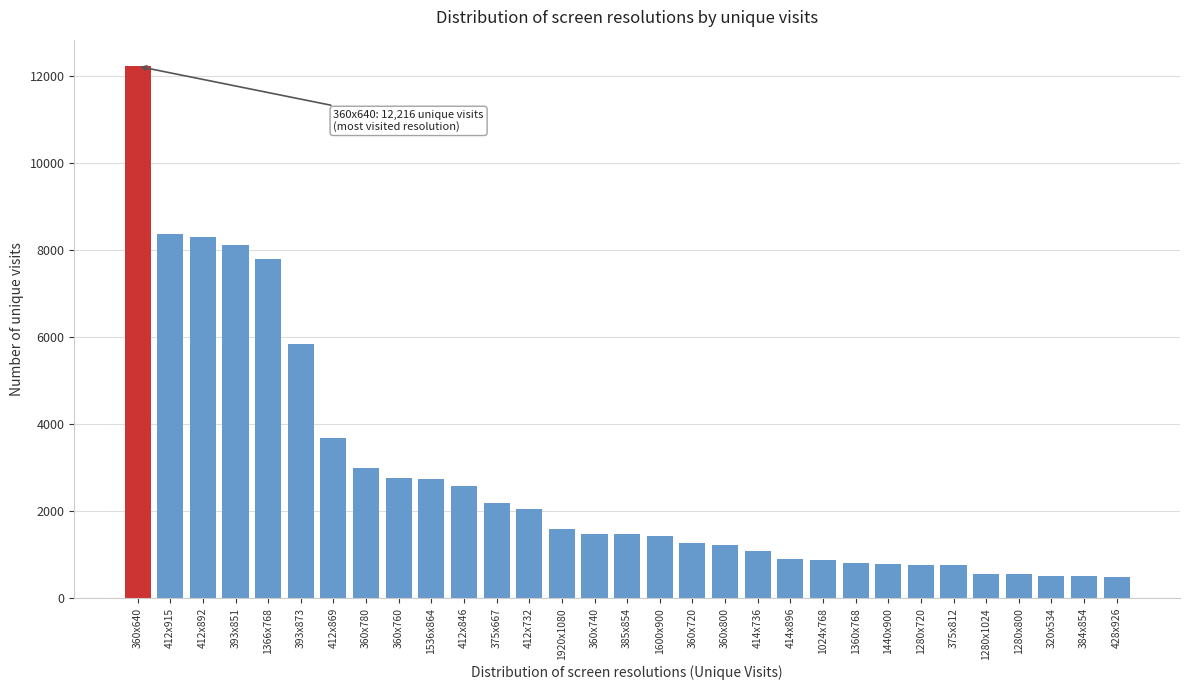

Is it true that the value at 1536x864 is 2727?

True